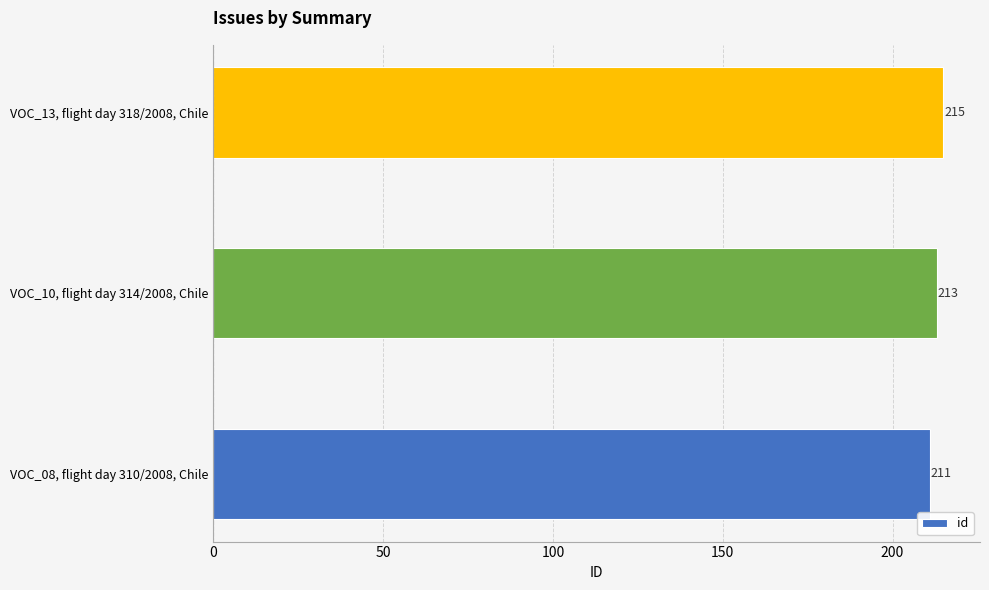

Rank the categories by value from lowest to highest.

VOC_08, flight day 310/2008, Chile, VOC_10, flight day 314/2008, Chile, VOC_13, flight day 318/2008, Chile